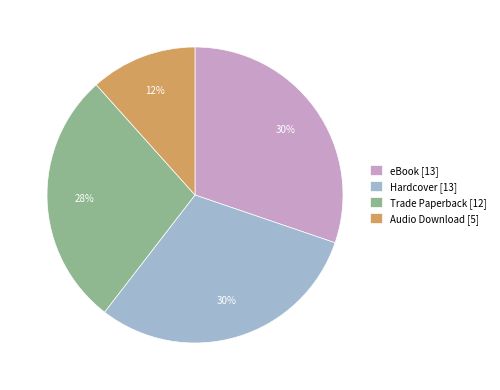

Approximately how many times larger is the value at eBook [13] compared to Trade Paperback [12]?

1.1